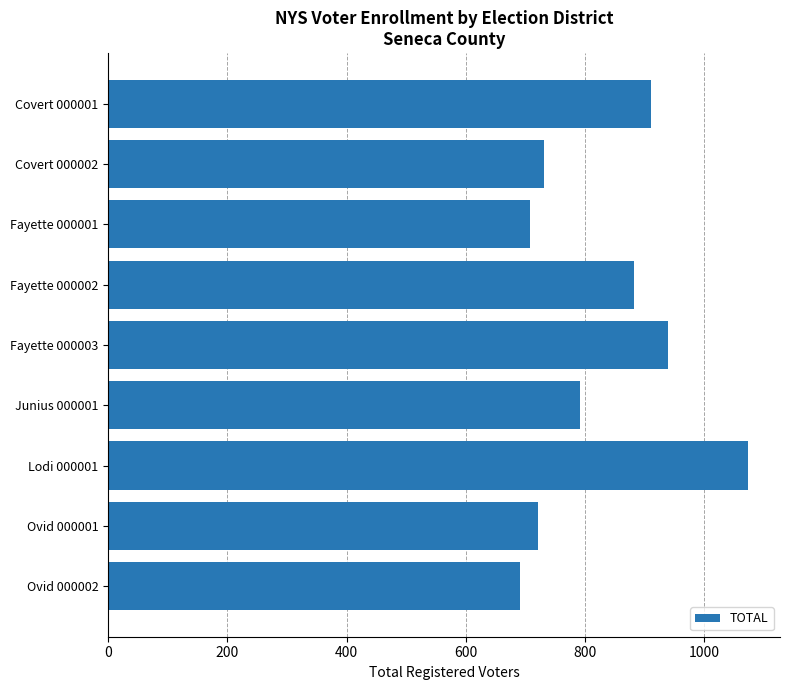

Reading top to bottom, extract all data points from this chart.

Covert 000001=911	Covert 000002=731	Fayette 000001=708	Fayette 000002=881	Fayette 000003=939	Junius 000001=791	Lodi 000001=1073	Ovid 000001=721	Ovid 000002=691